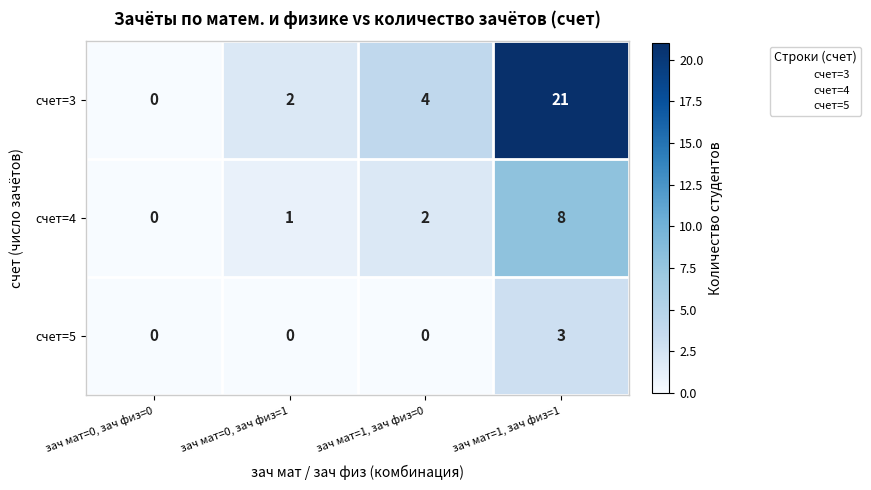

True or false: счет=5 has a value of 0 at зач мат=1, зач физ=0.

True